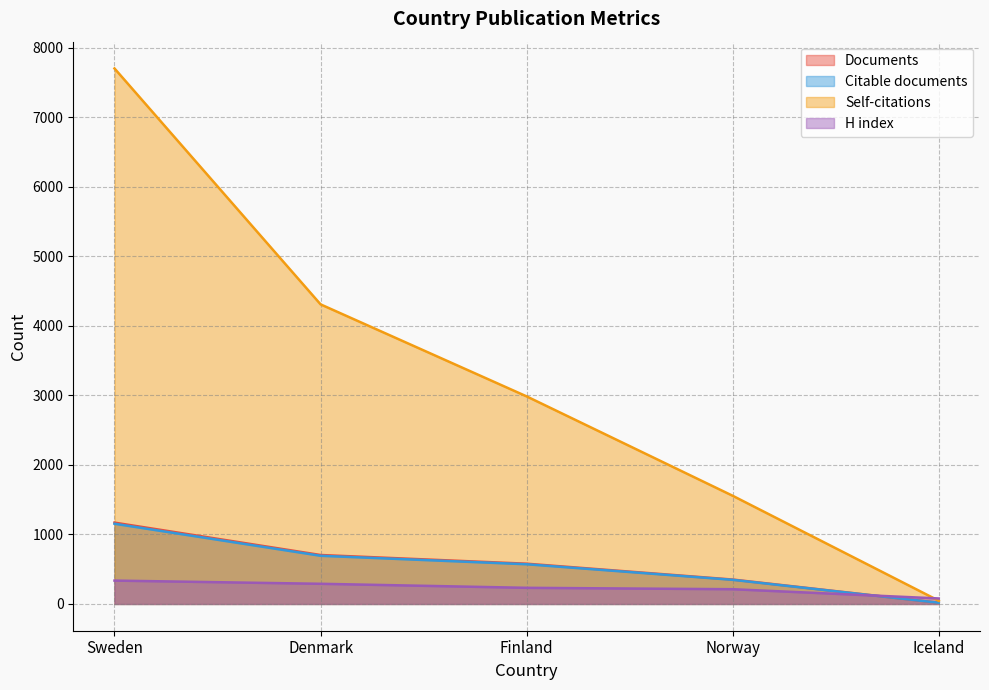

Does the chart display data point markers on the line(s)?

No